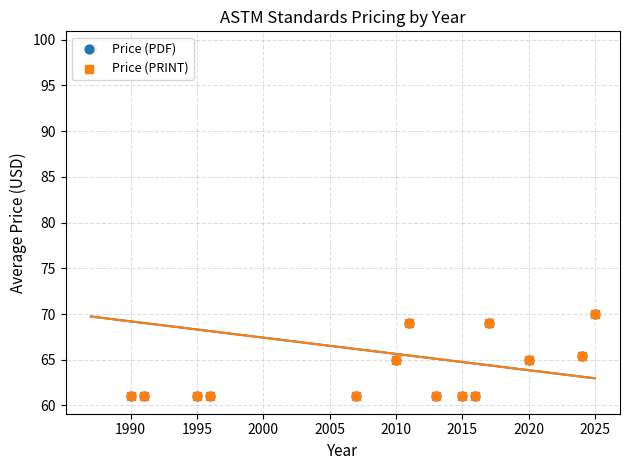

What are all the series names shown in the legend?

Price (PDF), Price (PRINT)